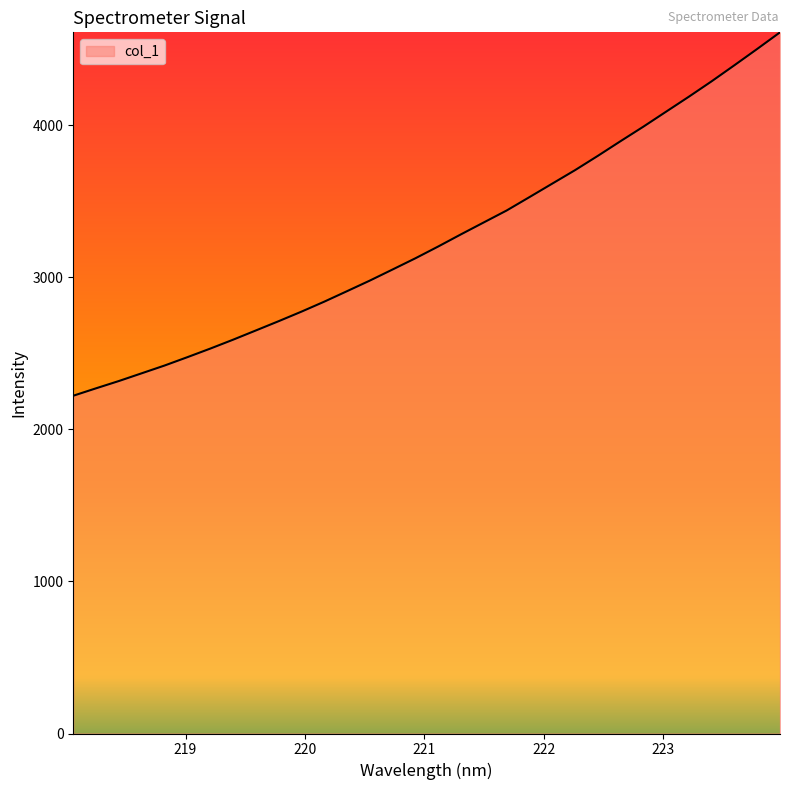

What is the smallest value displayed?

2221.5